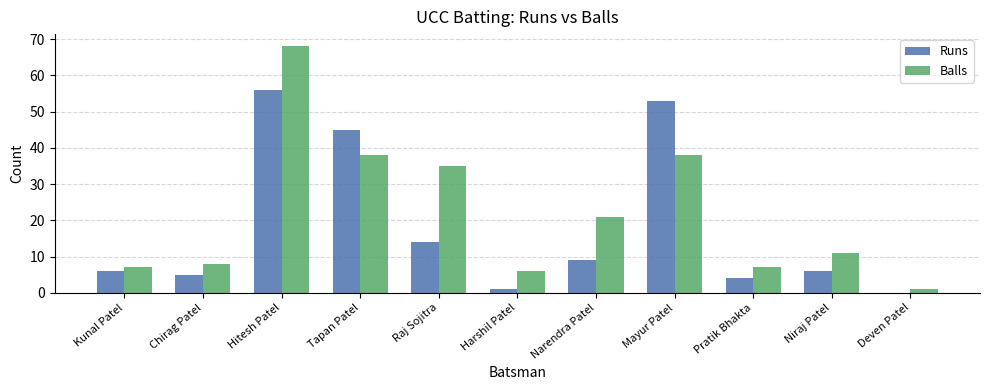

What is the sum of the Balls values at Niraj Patel and Narendra Patel?

32